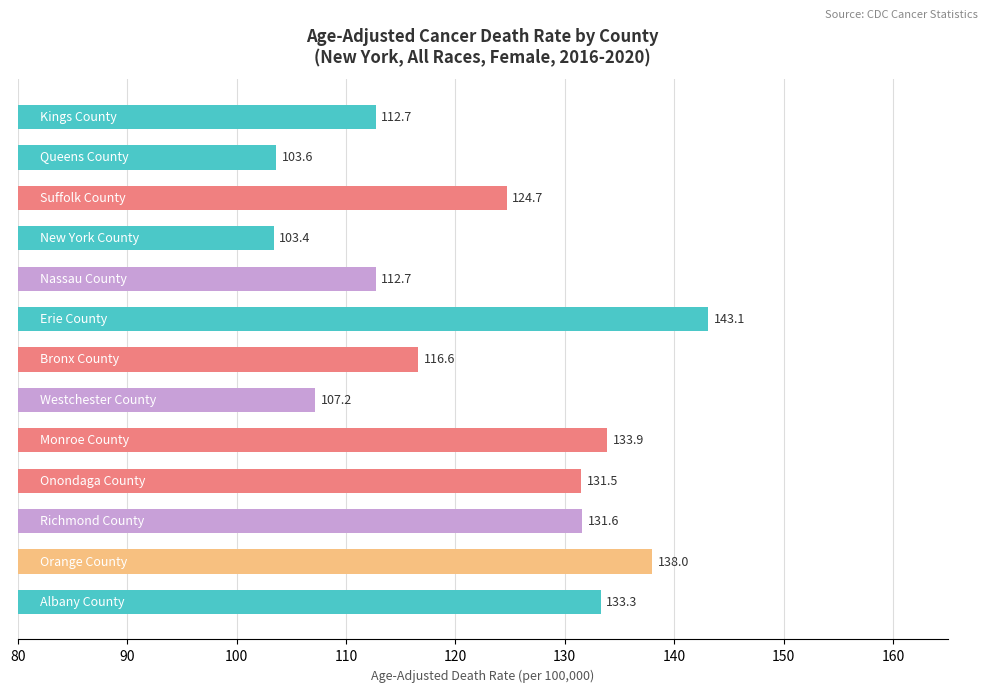

What is the smallest value displayed?

103.4